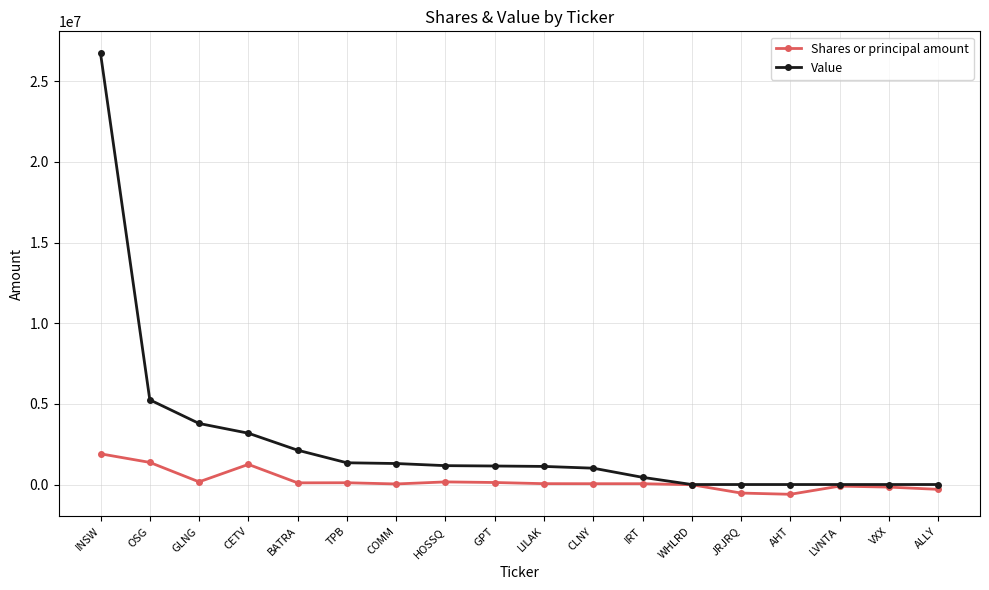

Does the chart display data point markers on the line(s)?

Yes